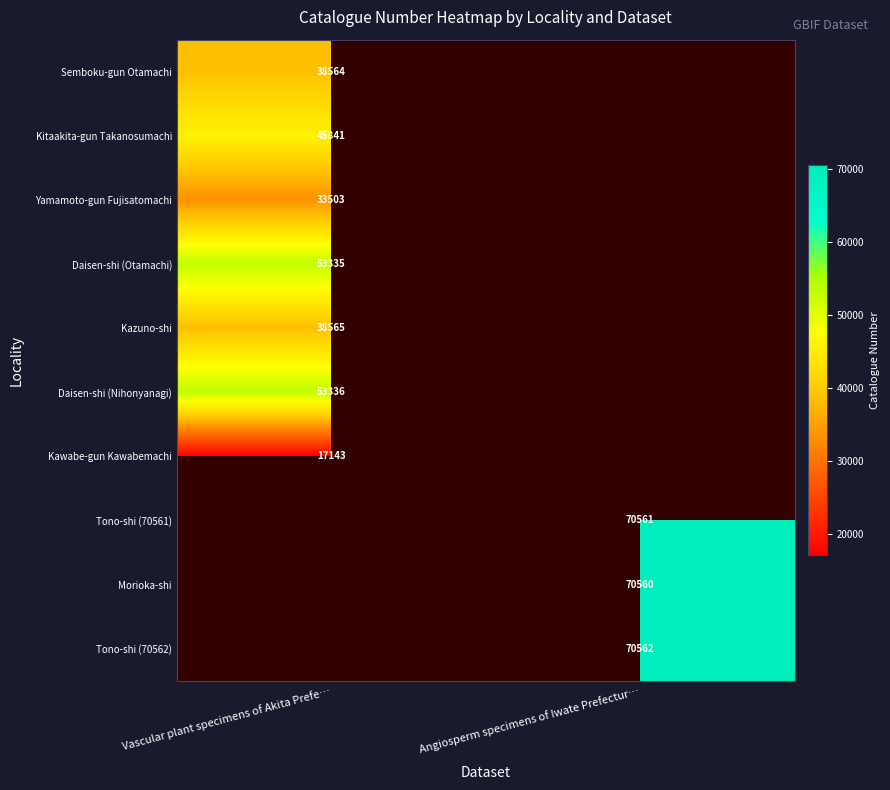

The value of Yamamoto-gun Fujisatomachi at Vascular plant specimens of Akita Prefe… is 56493. True or false?

False